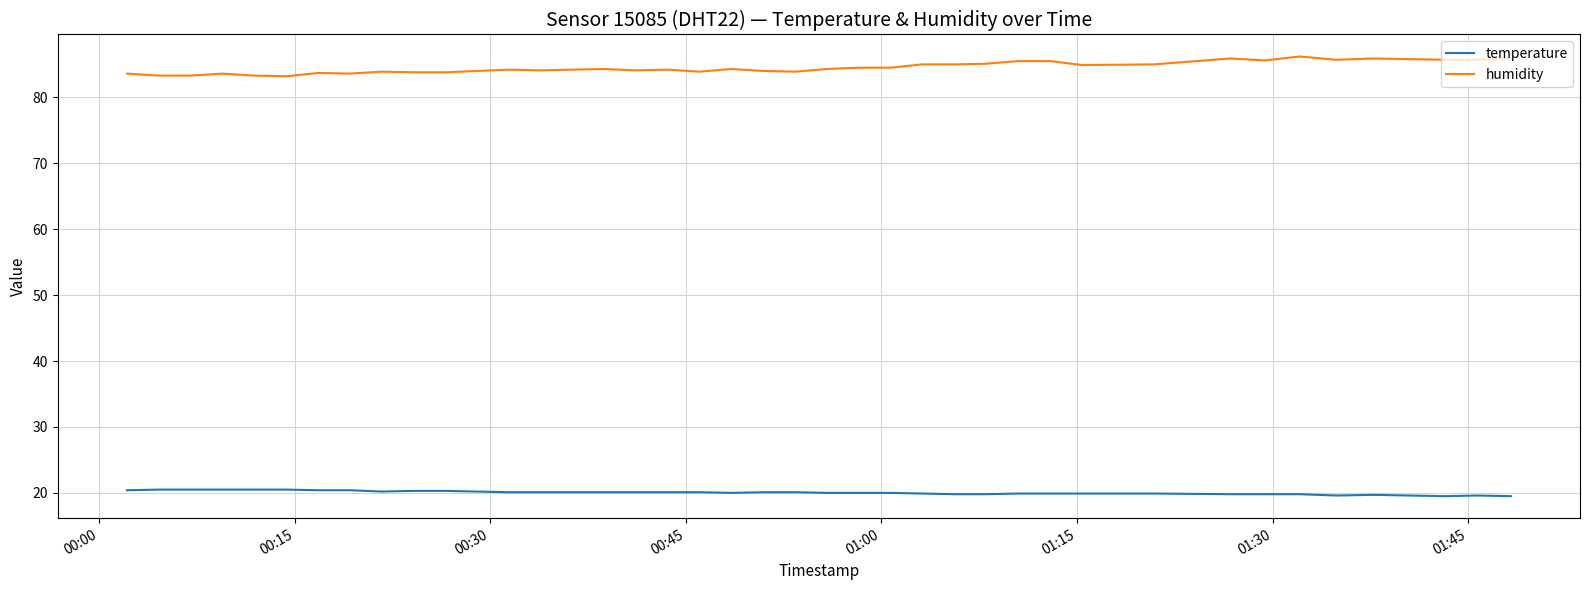

What is the highest value of the humidity series?

86.2